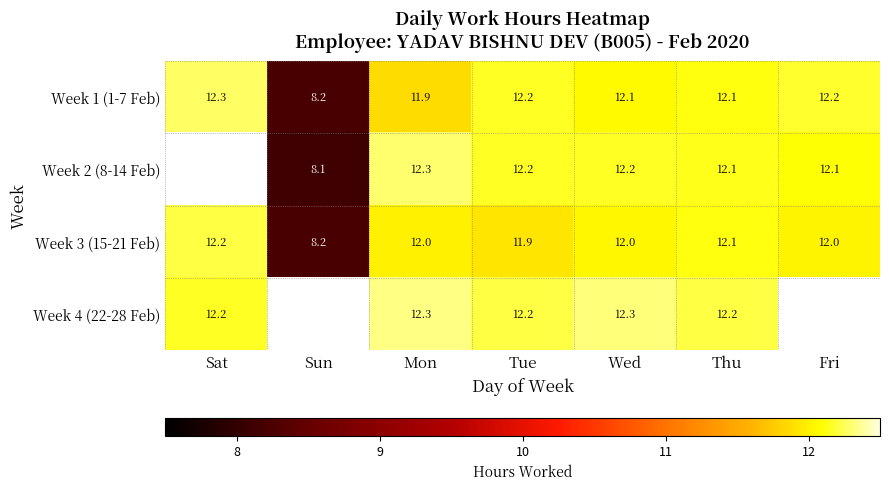

What is the approximate value of Week 3 (15-21 Feb) at Sun?

8.2